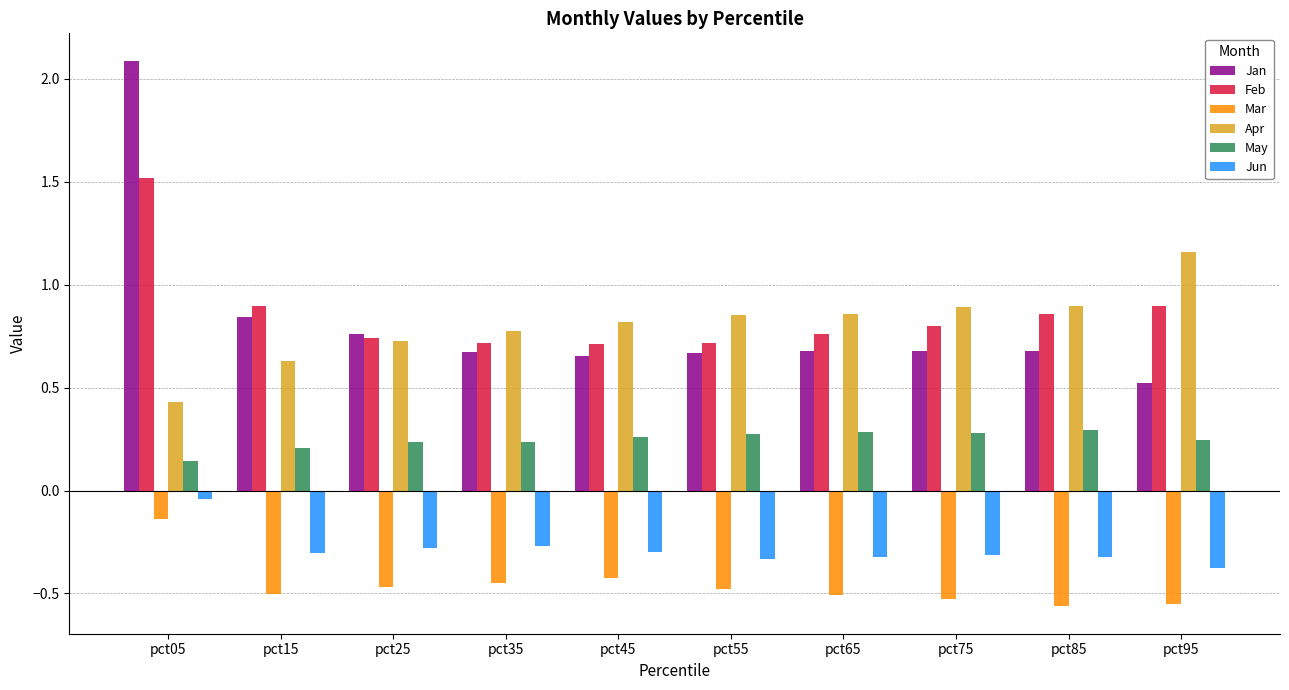

What is the sum of all Apr values?

8.0